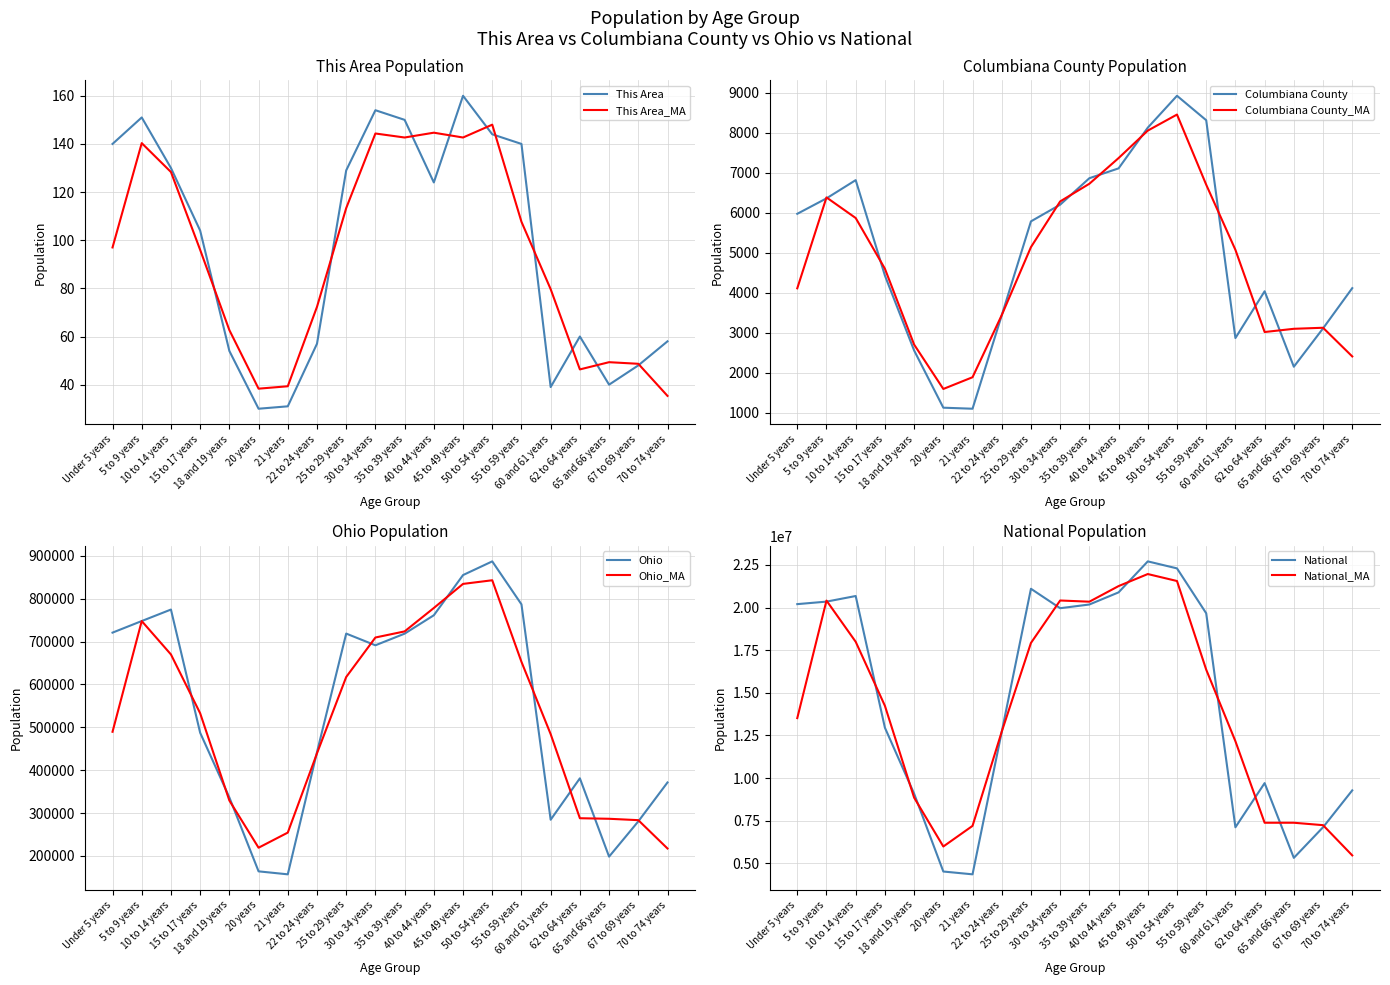

At how many categories does at least one series exceed 9256831?

14